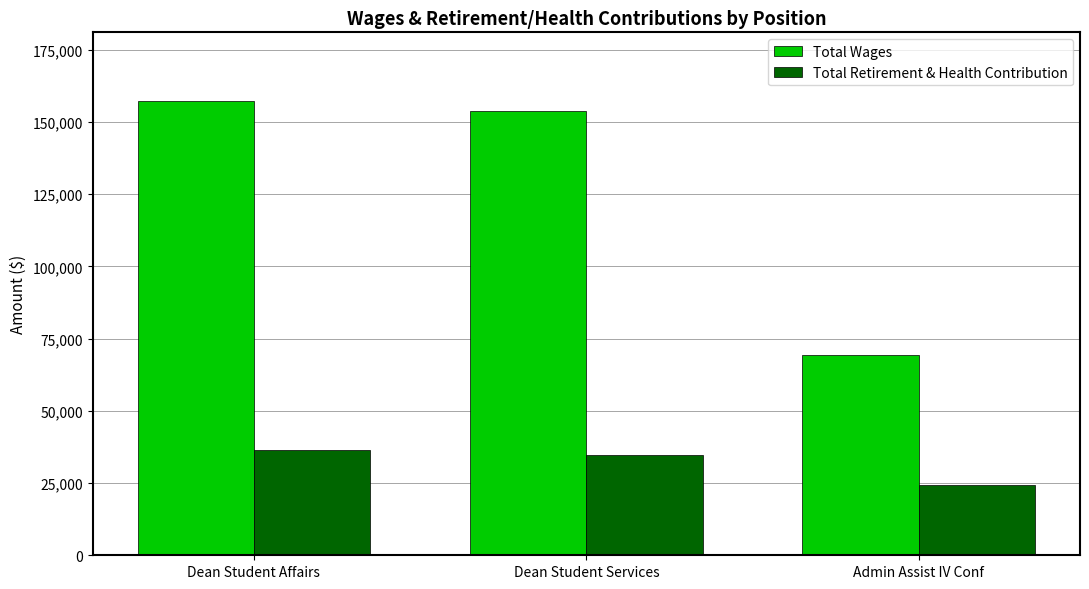

Which series changed the most between Dean Student Services and Admin Assist IV Conf?

Total Wages